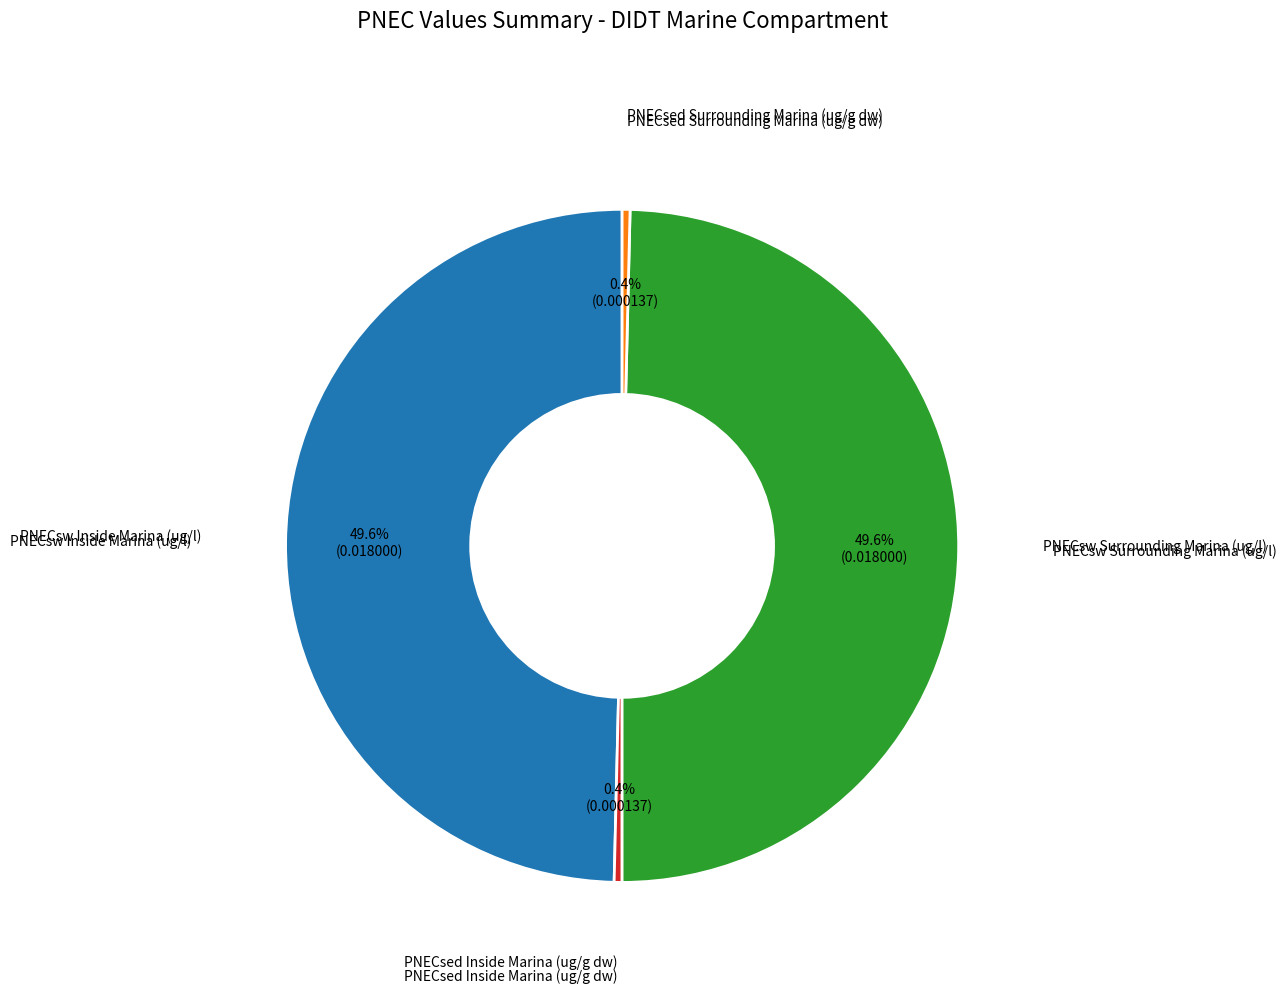

Is there any slice that represents more than half of the pie?

No